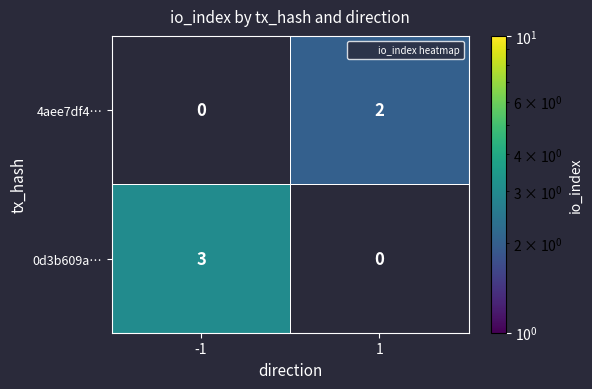

What is the highest value of the 4aee7df4… series?

2